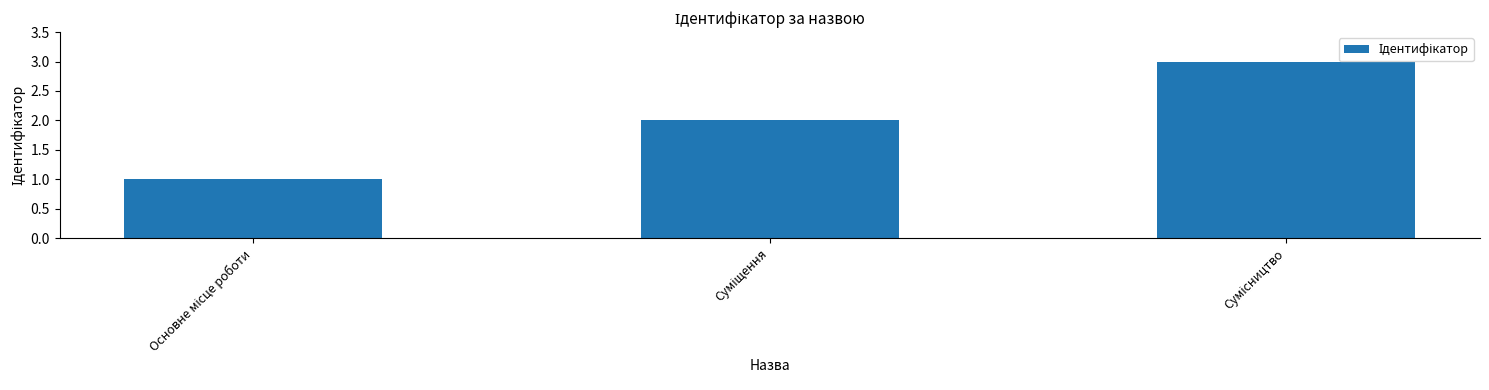

What is the maximum value shown in the chart?

3